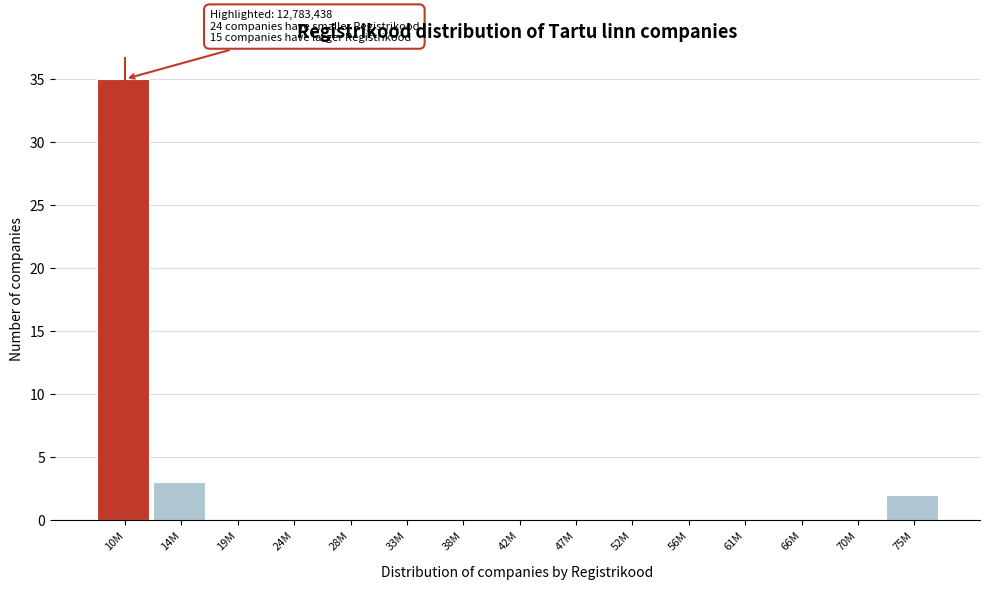

Reading left to right, list all the values displayed in this chart.

10M=35	14M=3	19M=0	24M=0	28M=0	33M=0	38M=0	42M=0	47M=0	52M=0	56M=0	61M=0	66M=0	70M=0	75M=2